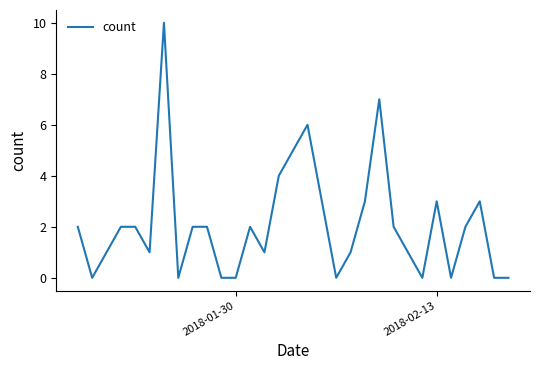

Reading right to left, what are all the values shown in this chart?

0	0	3	2	0	3	0	1	2	7	3	1	0	3	6	5	4	1	2	0	0	2	2	0	10	1	2	2	1	0	2